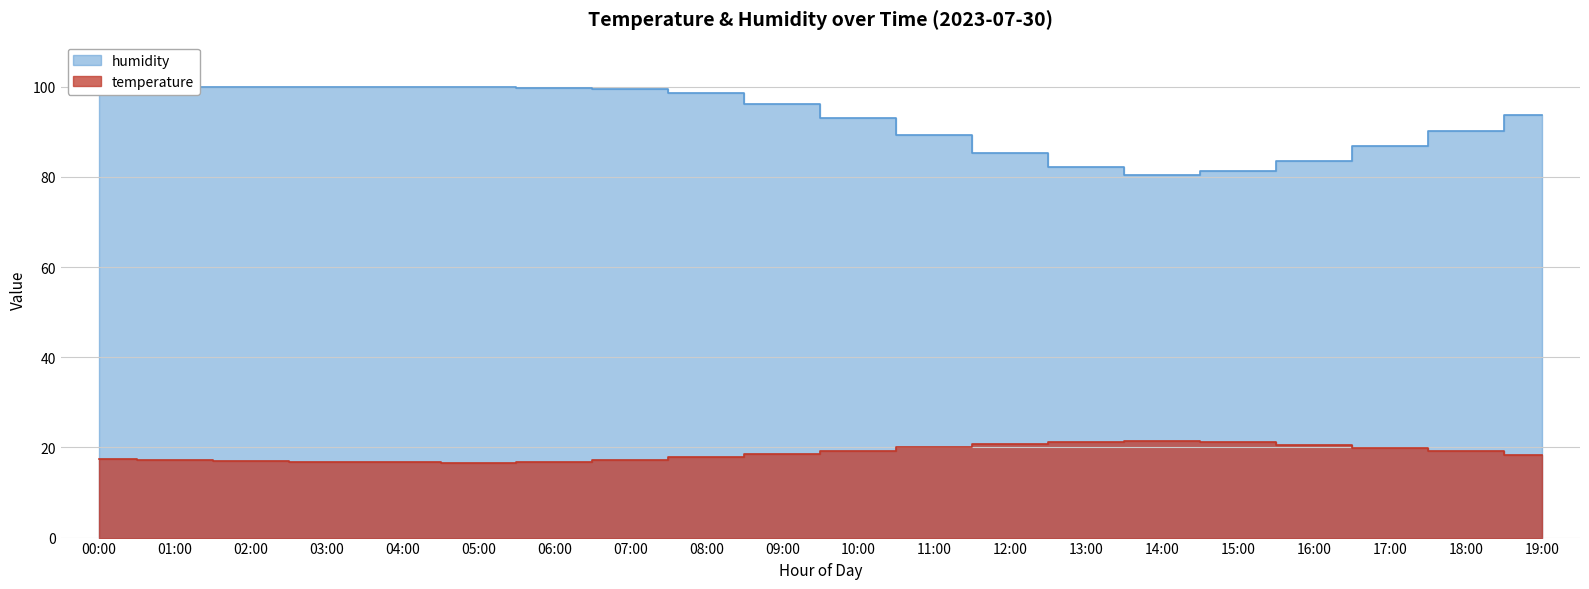

What is the average value of the humidity series?

93.0